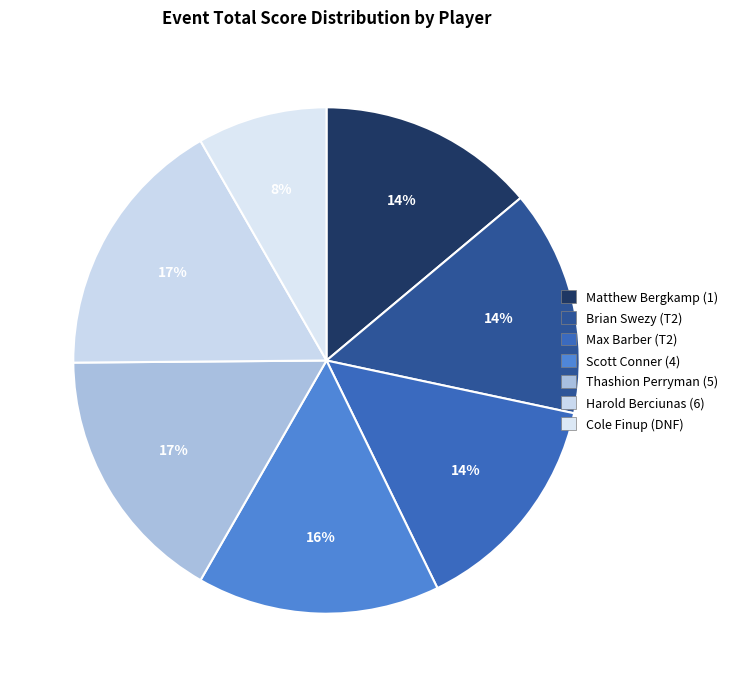

Count the number of slices in the pie.

7